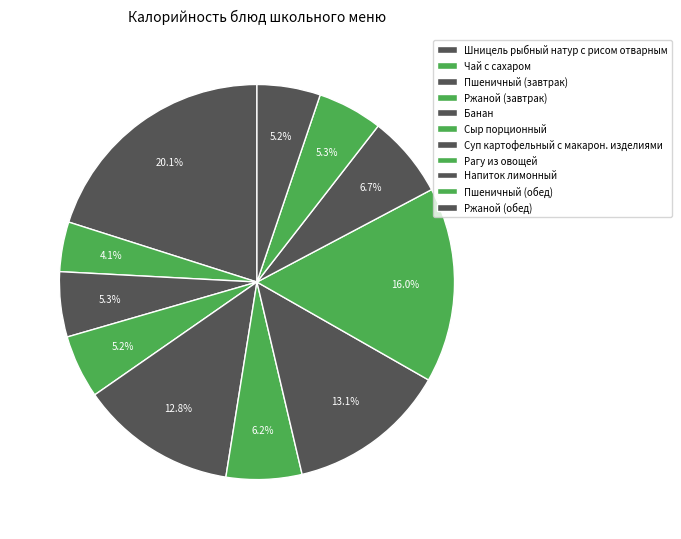

How many slices are in this pie chart?

11